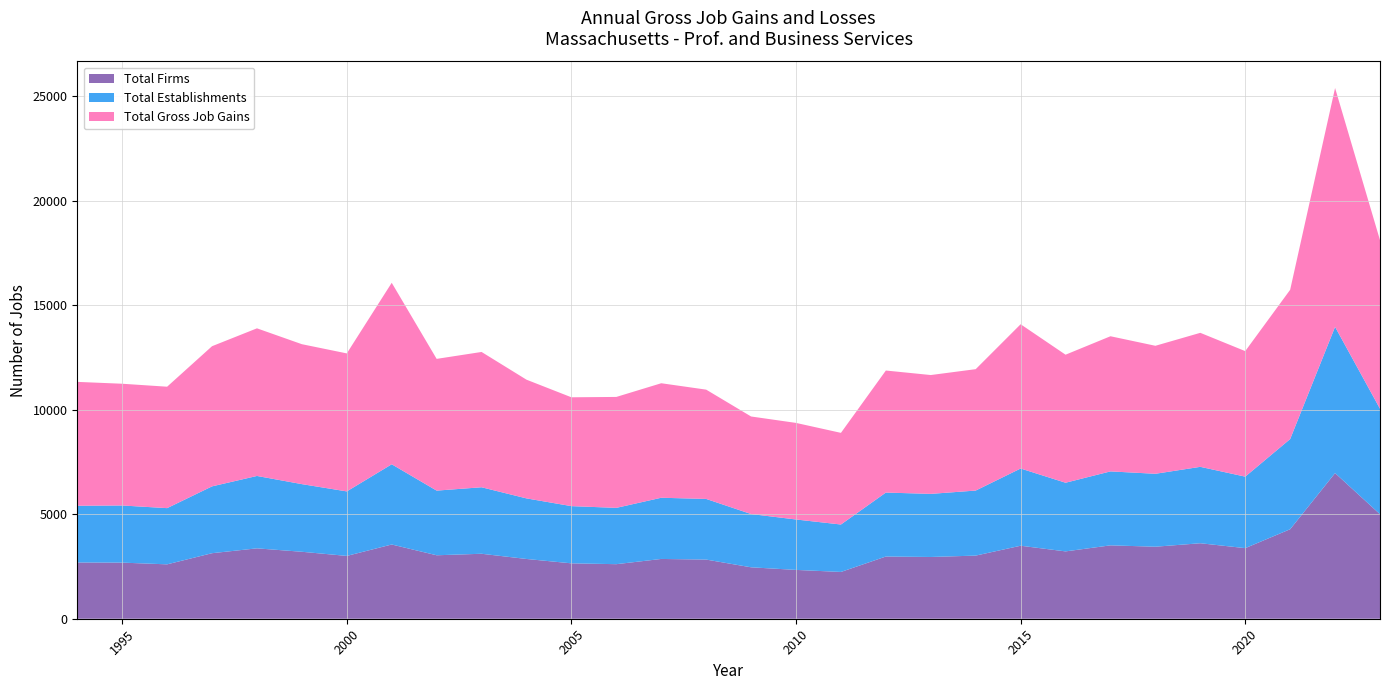

What is the maximum value for Total Firms?

6965